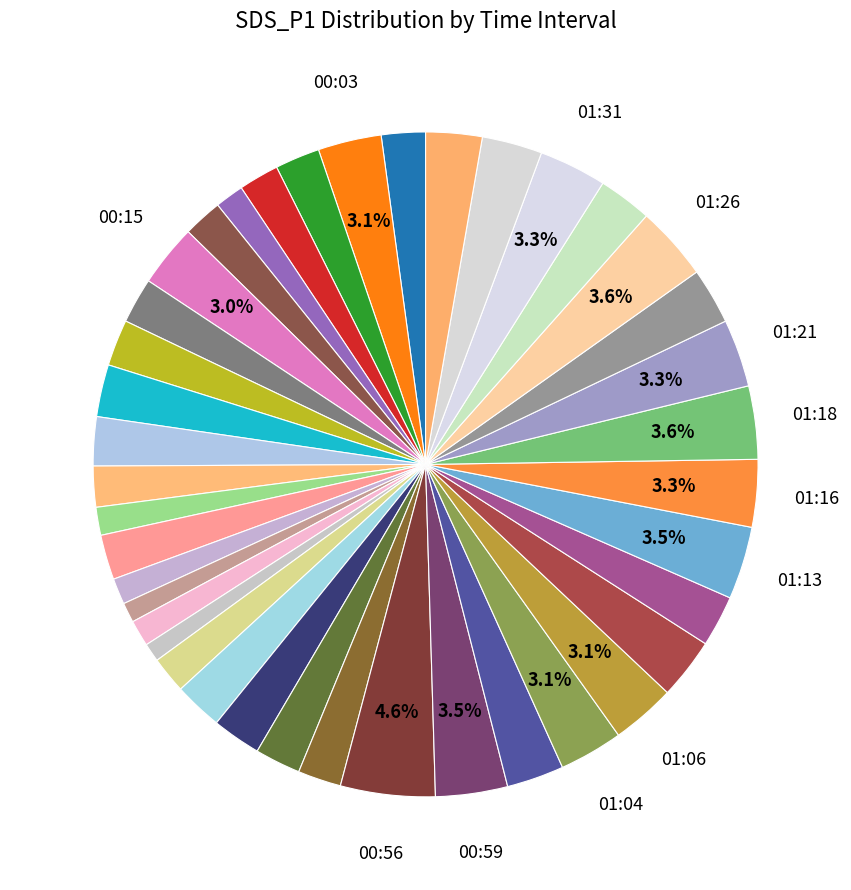

Rank the categories by value from highest to lowest.

00:56, 01:26, 01:18, 01:13, 00:59, 01:21, 01:31, 01:16, 01:06, 01:04, 00:03, 00:15, 01:09, 01:33, 01:01, 01:35, 01:23, 01:28, 00:22, 01:11, 00:25, 00:49, 00:47, 00:20, 00:52, 00:17, 00:32, 00:05, 00:00, 00:54, 00:27, 00:08, 00:12, 00:44, 00:10, 00:30, 00:39, 00:34, 00:37, 00:42